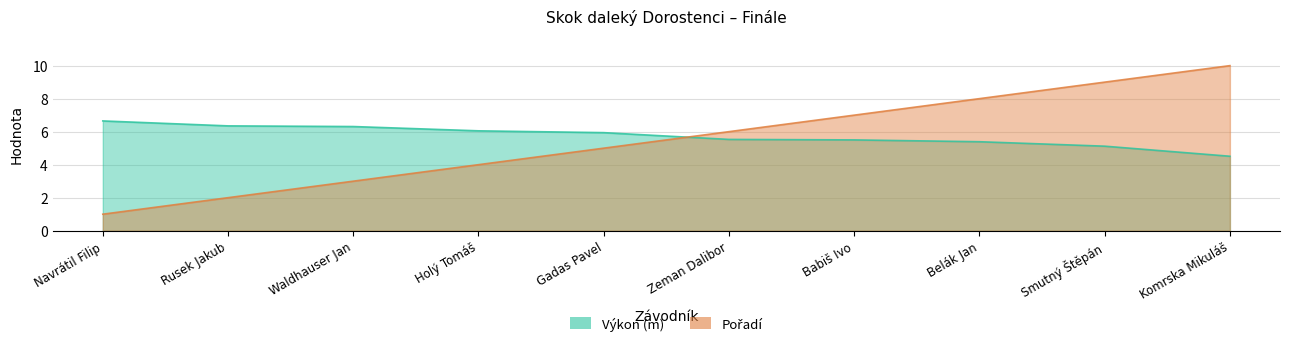

What is the total value across all series at Holý Tomáš?

10.1